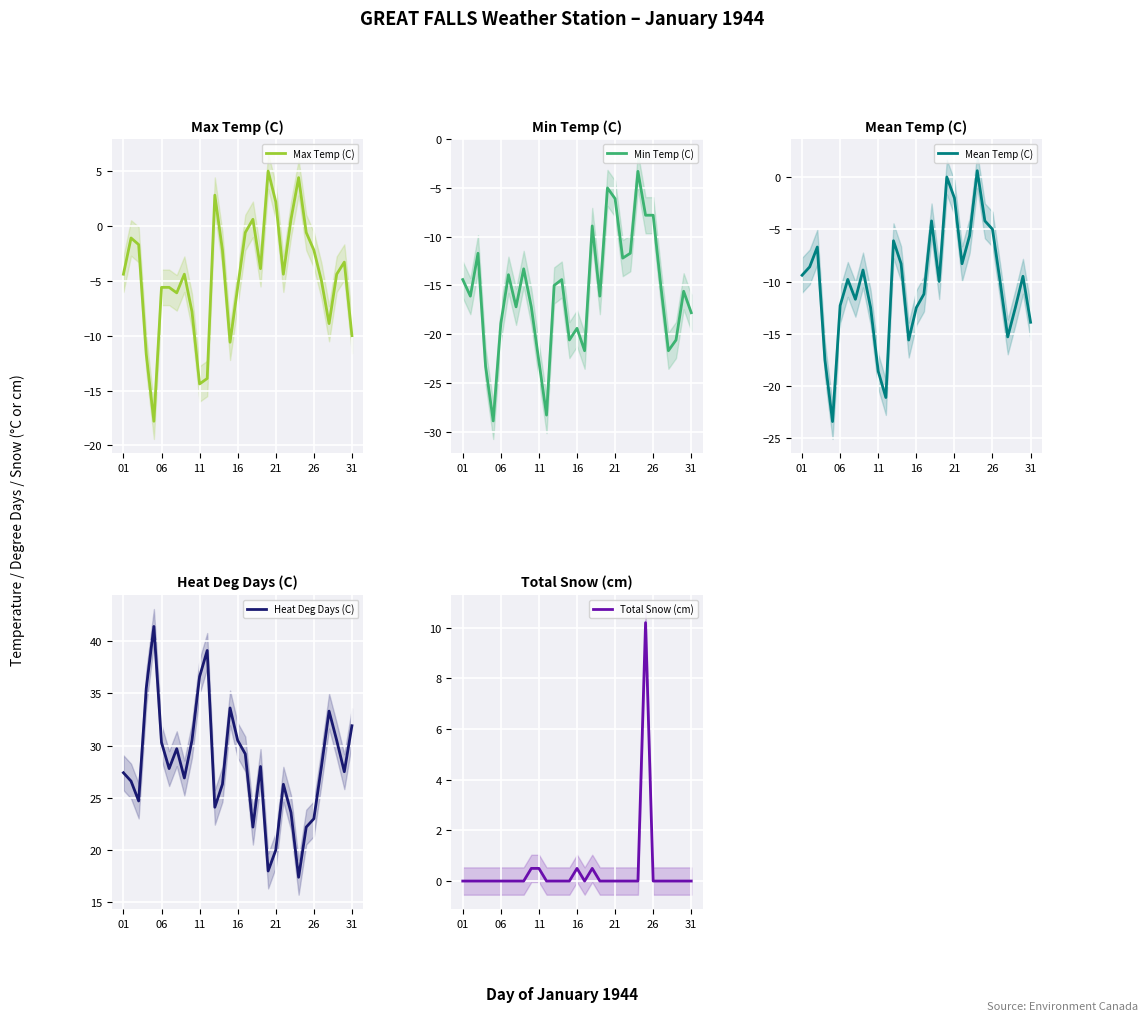

Between 14 and 17, which series saw the biggest shift?

Min Temp (C)